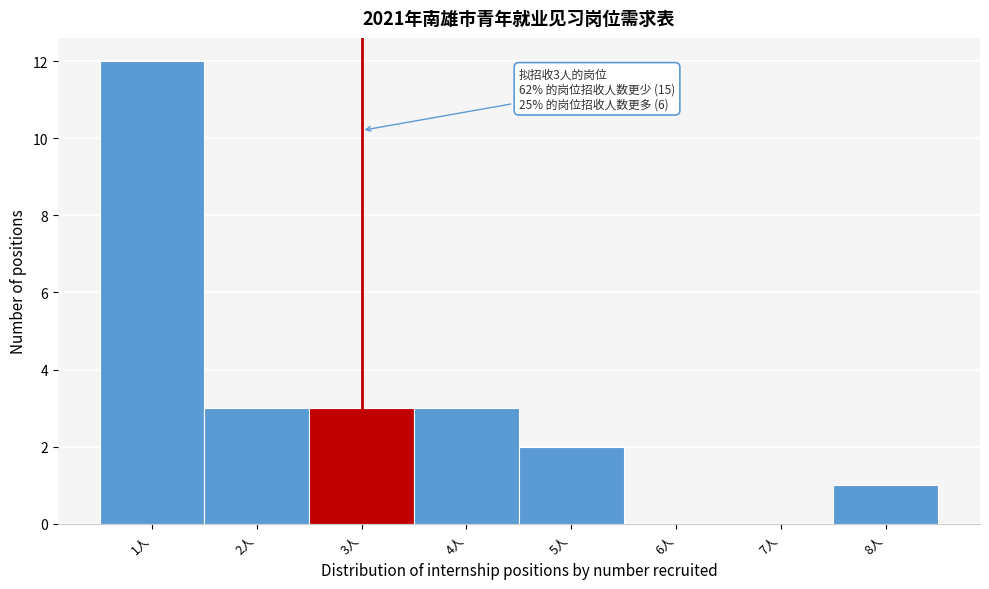

Which range on the x-axis has the tallest bar?

0.5 to 1.5